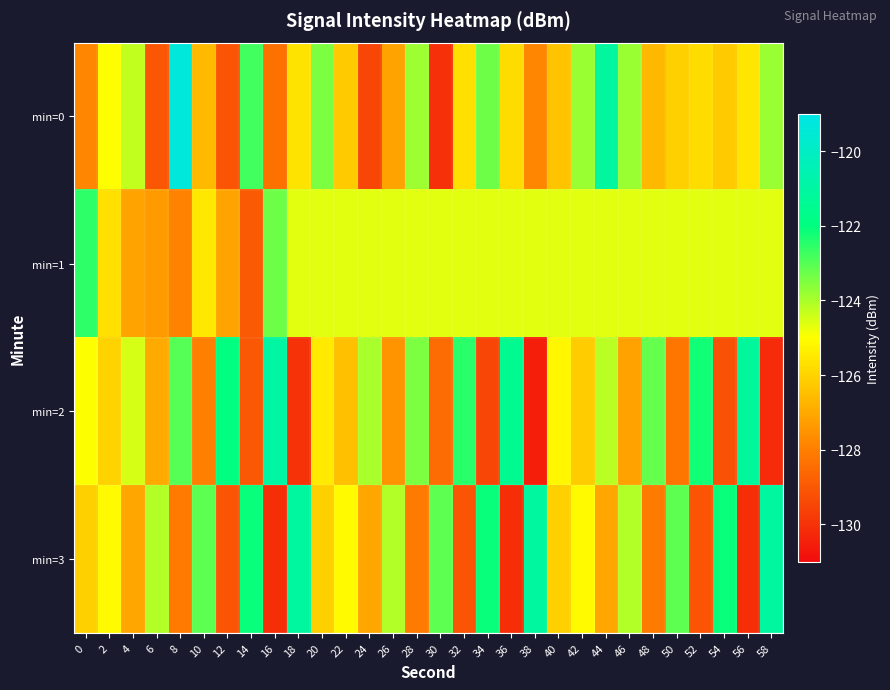

Which series has the largest total across all categories?

min=1